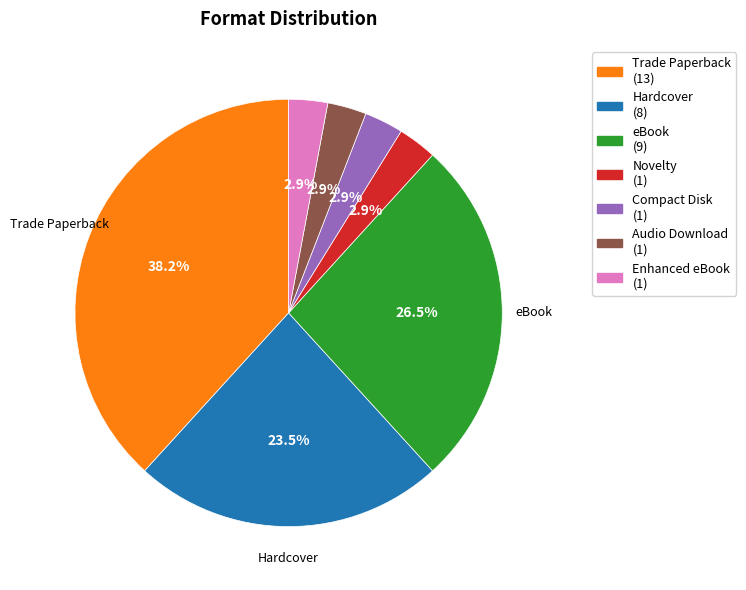

Approximately how many times larger is the value at eBook compared to Trade Paperback?

0.7